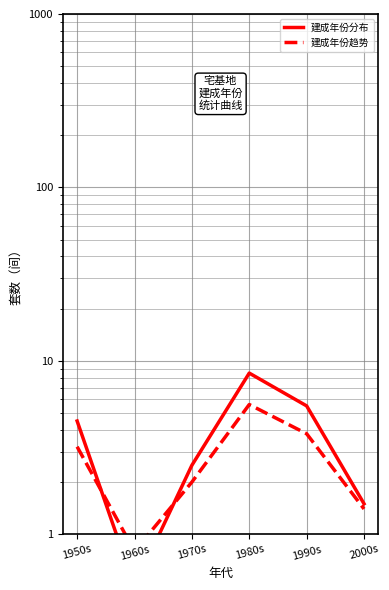

Rank the categories by 建成年份趋势 value from highest to lowest.

1980s, 1990s, 1950s, 1970s, 2000s, 1960s